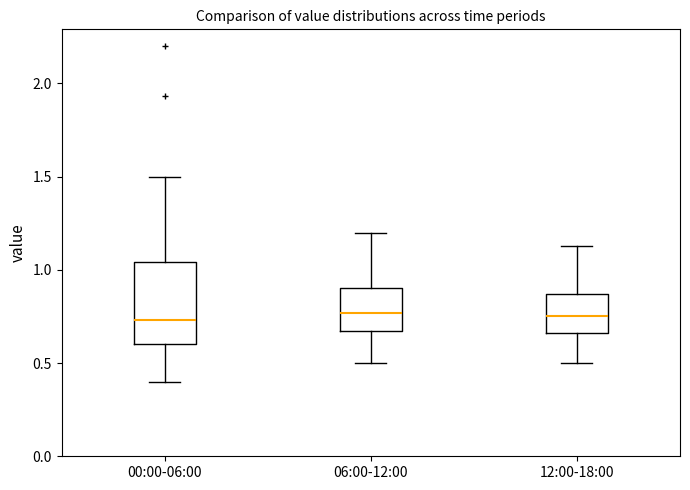

Comparing the boxes themselves (not the whiskers), which one is the tallest?

00:00-06:00